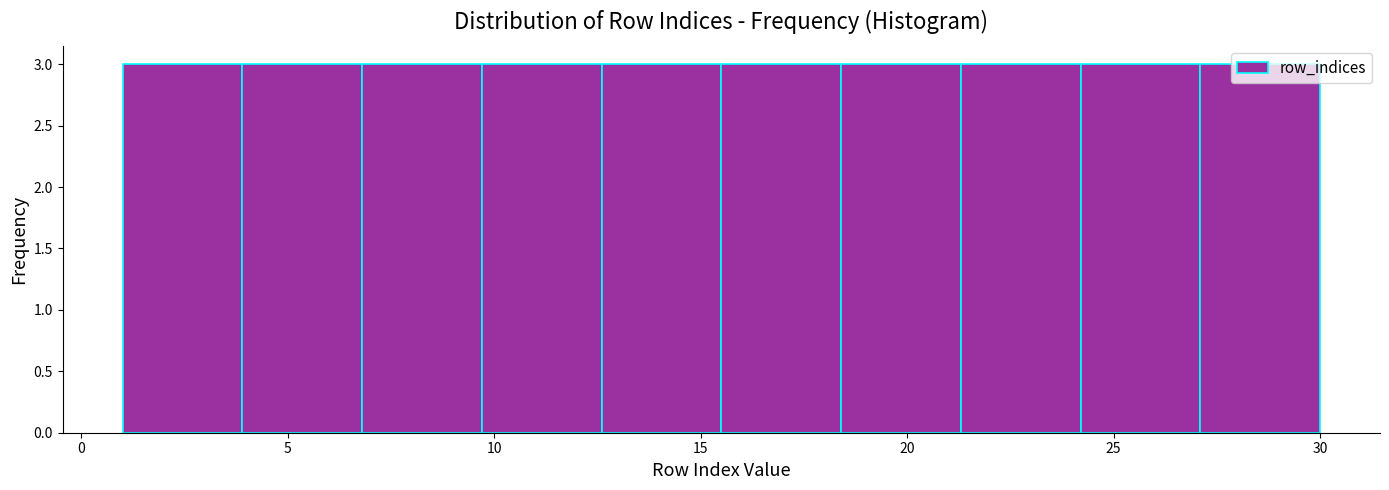

Reading left to right, transcribe this chart: for each bar, give the range it covers on the x-axis and its height. Neither the bar edges nor the heights are printed on the chart, so give them approximately, as read against the axes.

1.0 to 3.9: 3
3.9 to 6.8: 3
6.8 to 9.7: 3
9.7 to 12.6: 3
12.6 to 15.5: 3
15.5 to 18.4: 3
18.4 to 21.3: 3
21.3 to 24.2: 3
24.2 to 27.1: 3
27.1 to 30.0: 3